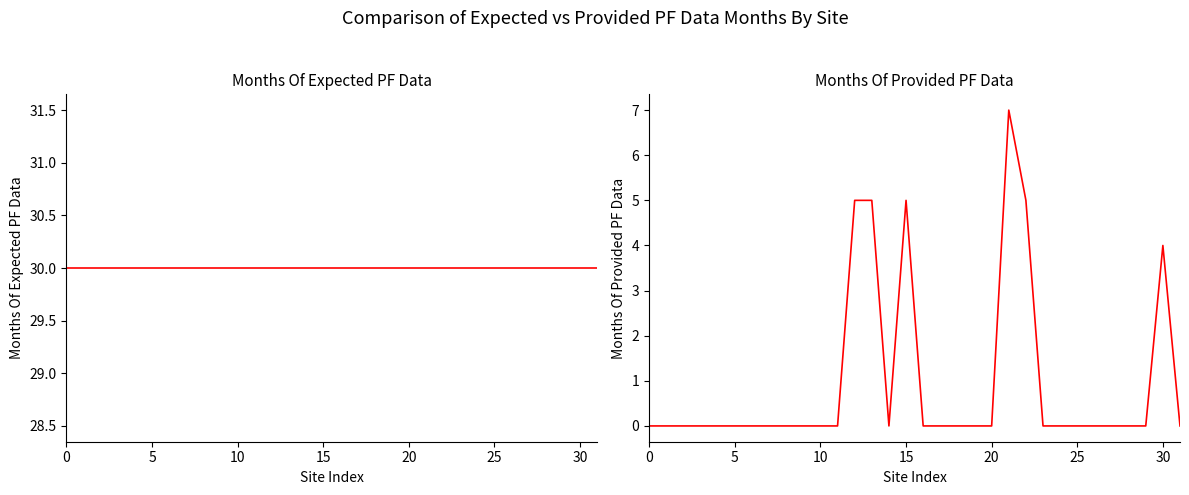

What are all the series names shown in the legend?

Months Of Expected PF Data, Months Of Provided PF Data